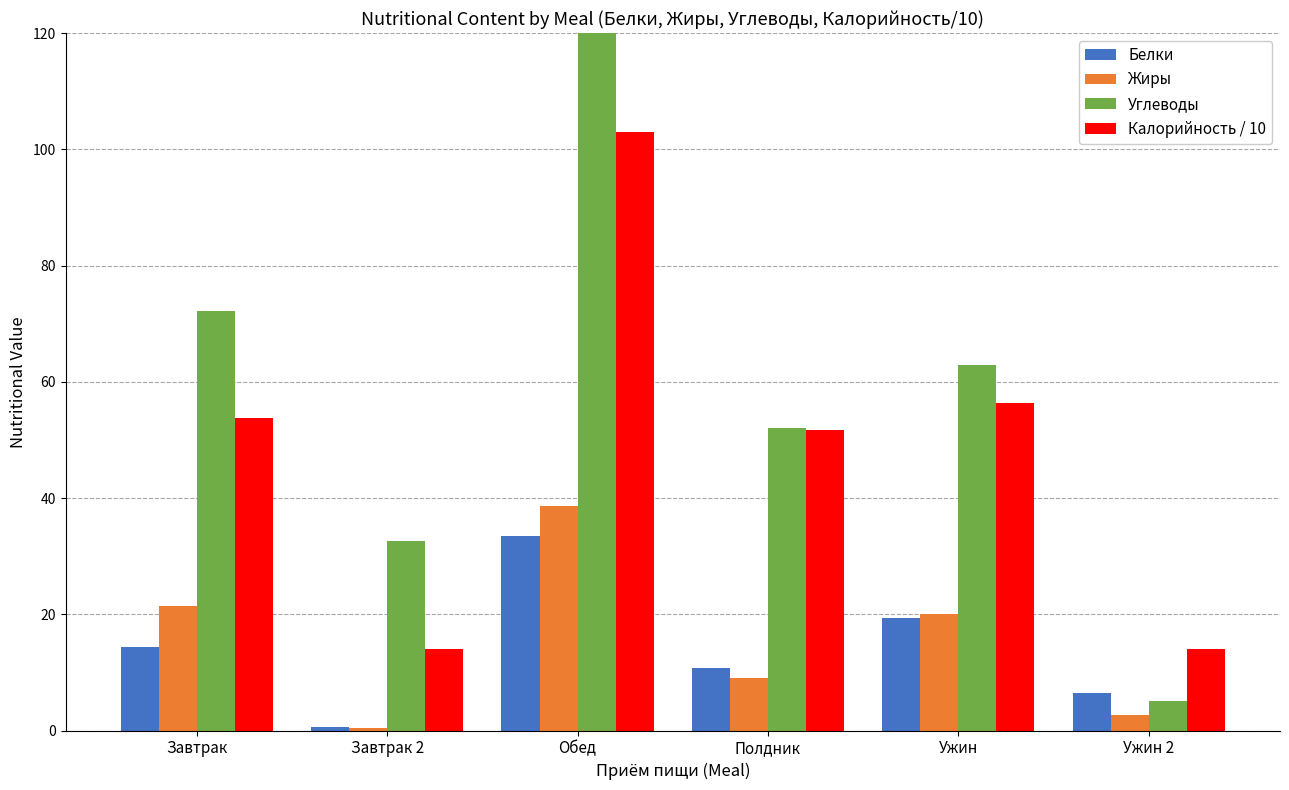

Is it true that Углеводы equals 46.8 at Завтрак?

False